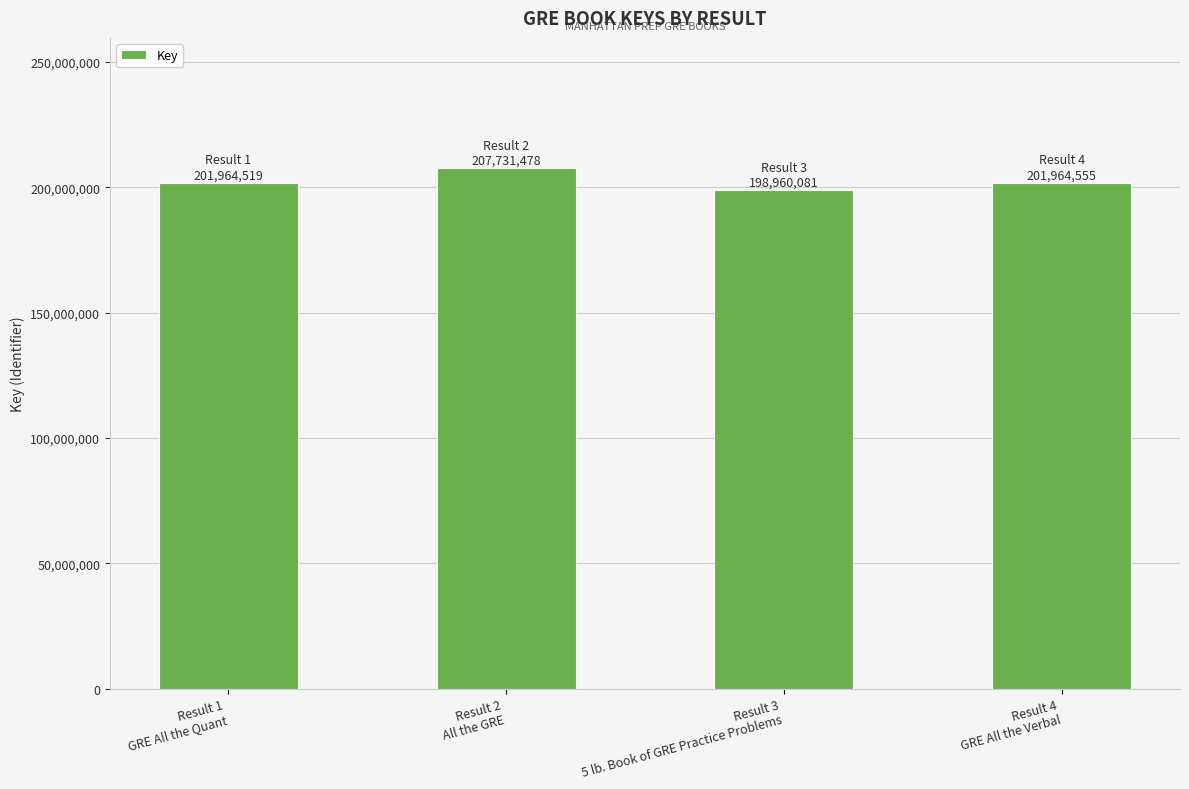

What is the maximum value shown in the chart?

207731478